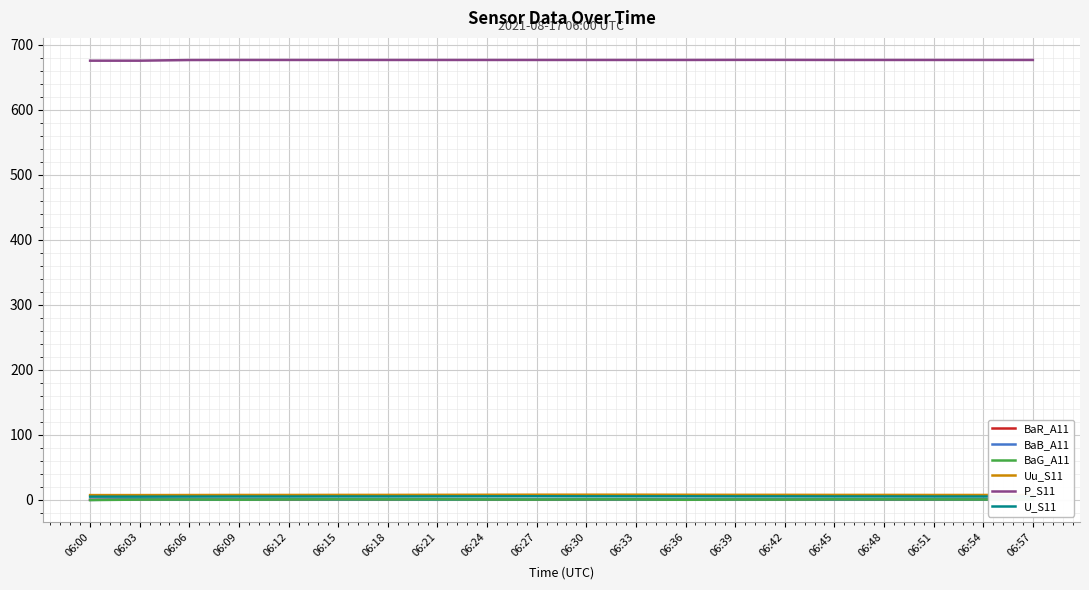

Is the value of P_S11 at 06:45 greater than the value of Uu_S11 at 06:27?

Yes